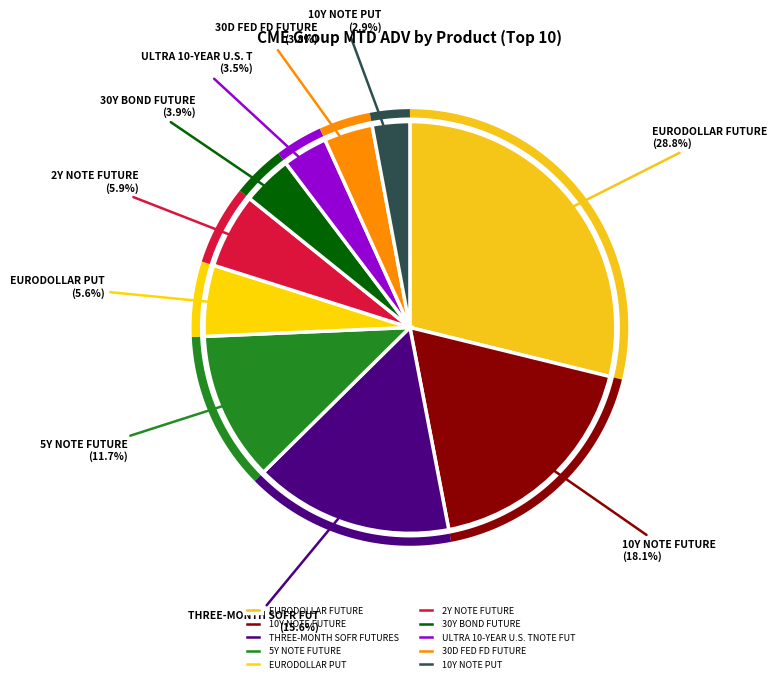

What percentage is the 10Y NOTE FUTURE slice, to the nearest percent?

18%